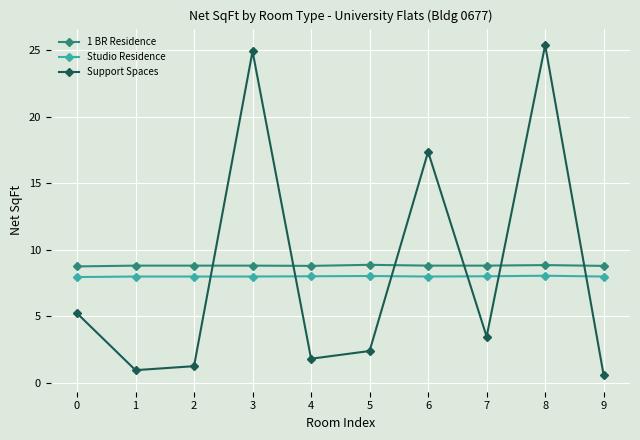

True or false: Studio Residence and 1 BR Residence intersect in this chart.

False